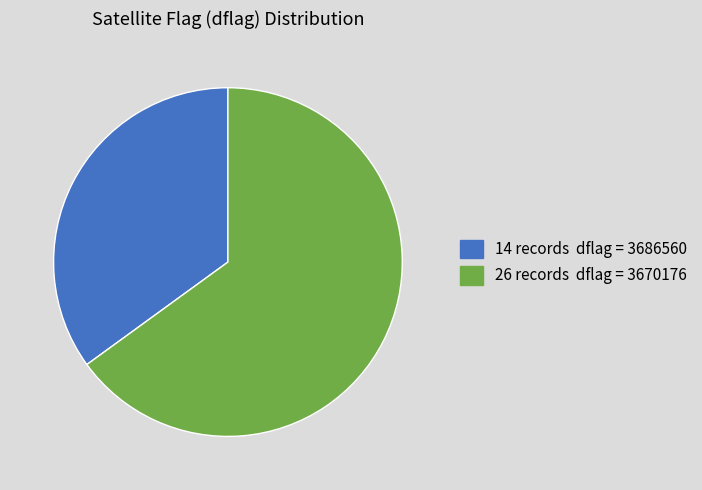

Is there a majority slice in this chart?

Yes